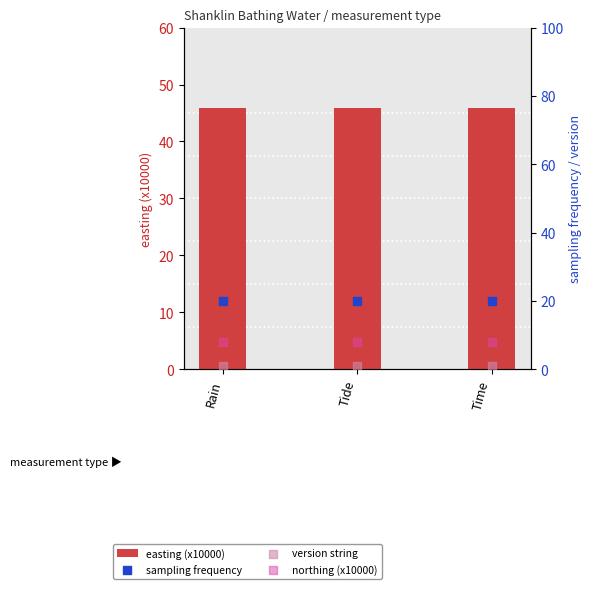

At which category is the sum across all series the highest?

Rain